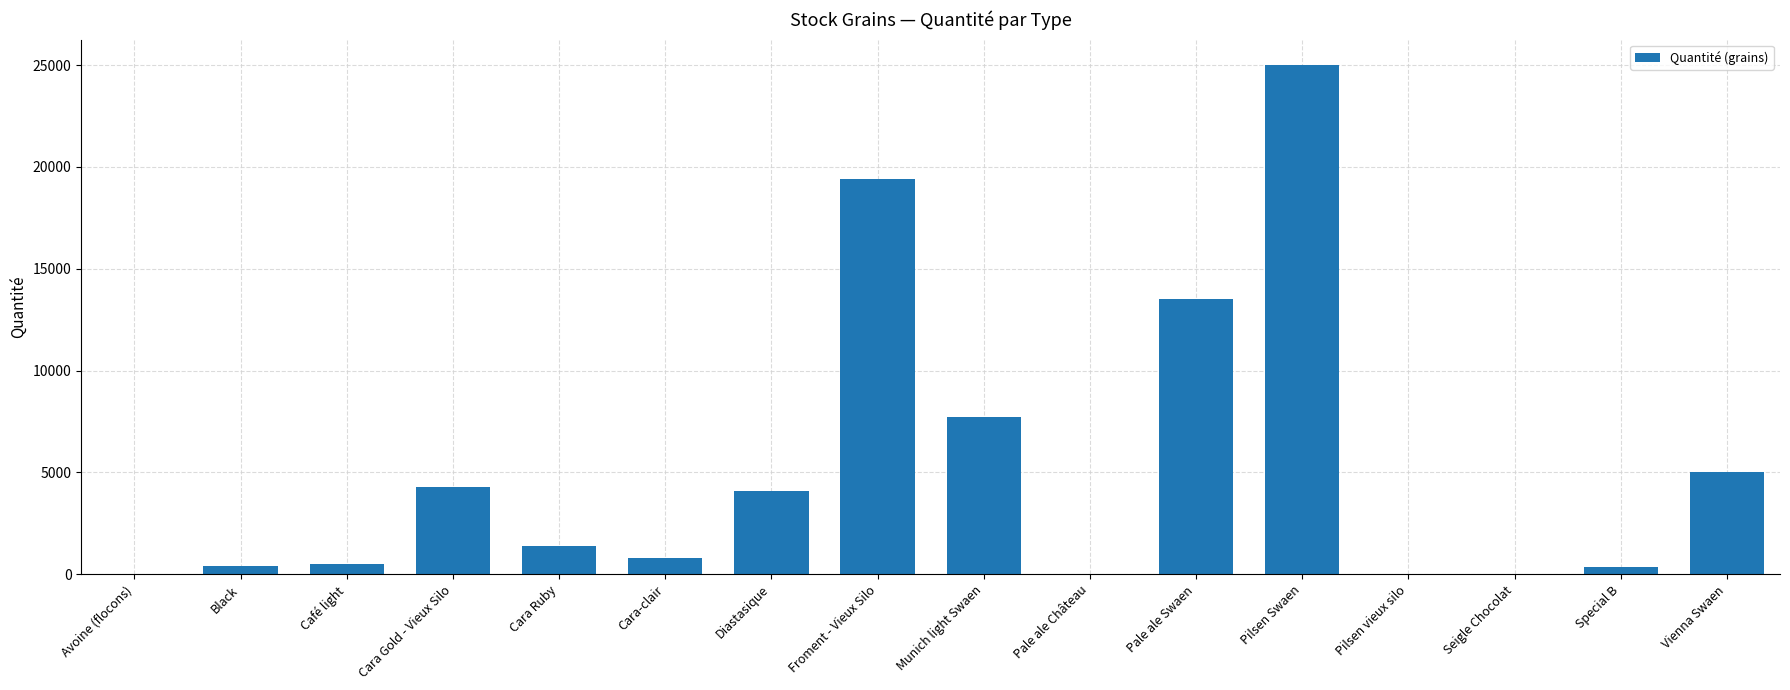

What is the sum of all values?

82450